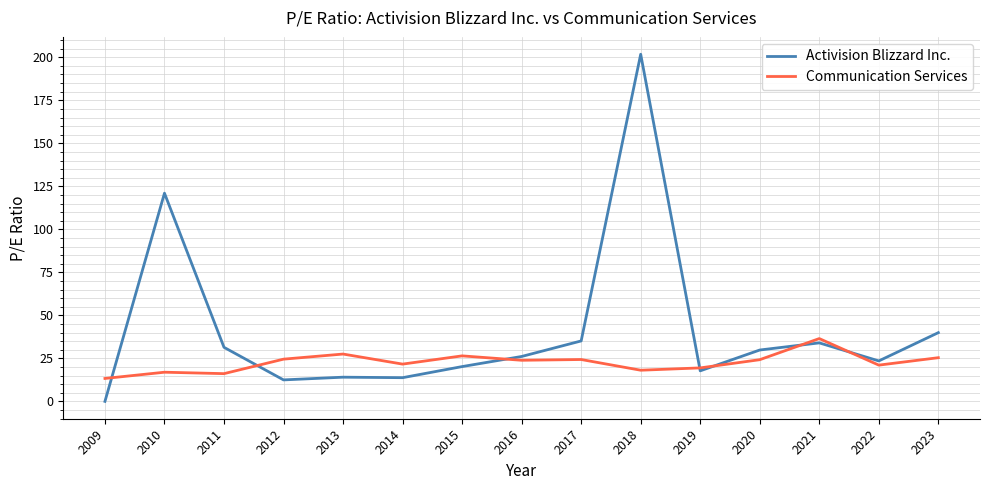

How many categories are shown in the chart?

15